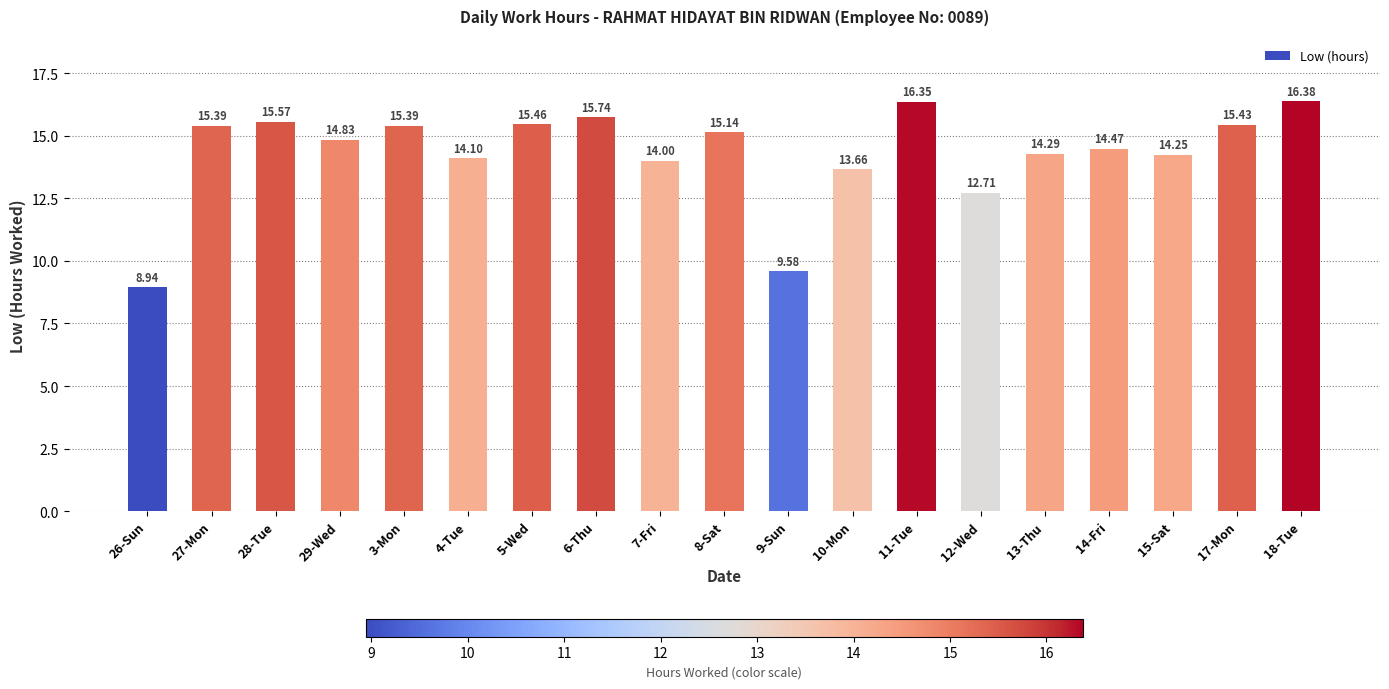

What position from the left is 14-Fri?

16